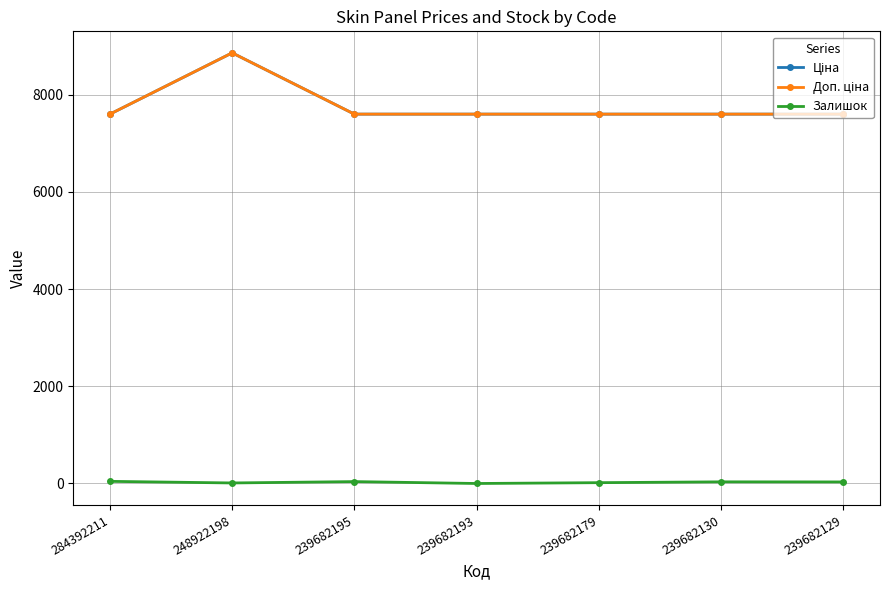

True or false: Ціна has more than 1 points higher than both neighbors.

False